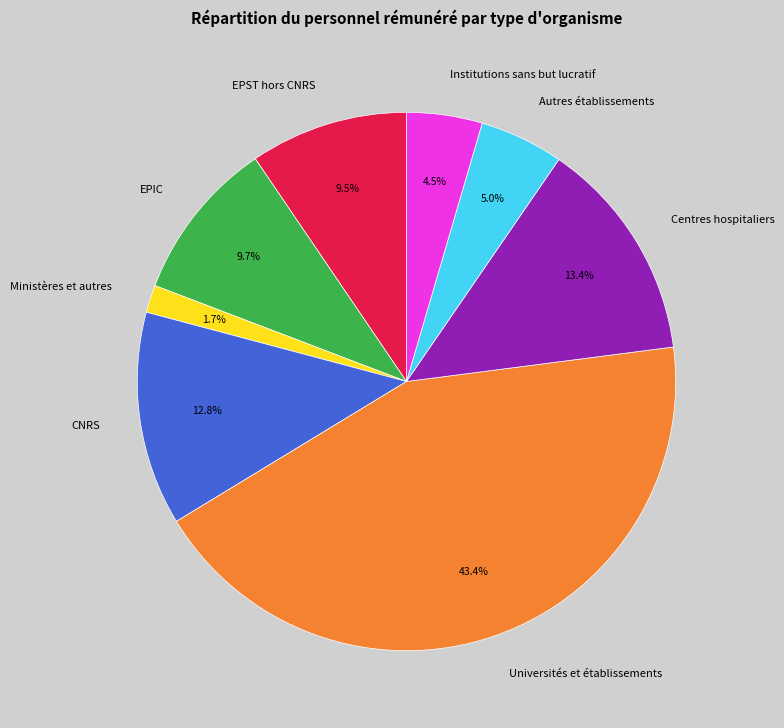

Is it true that Centres hospitaliers is 13% of the pie?

True